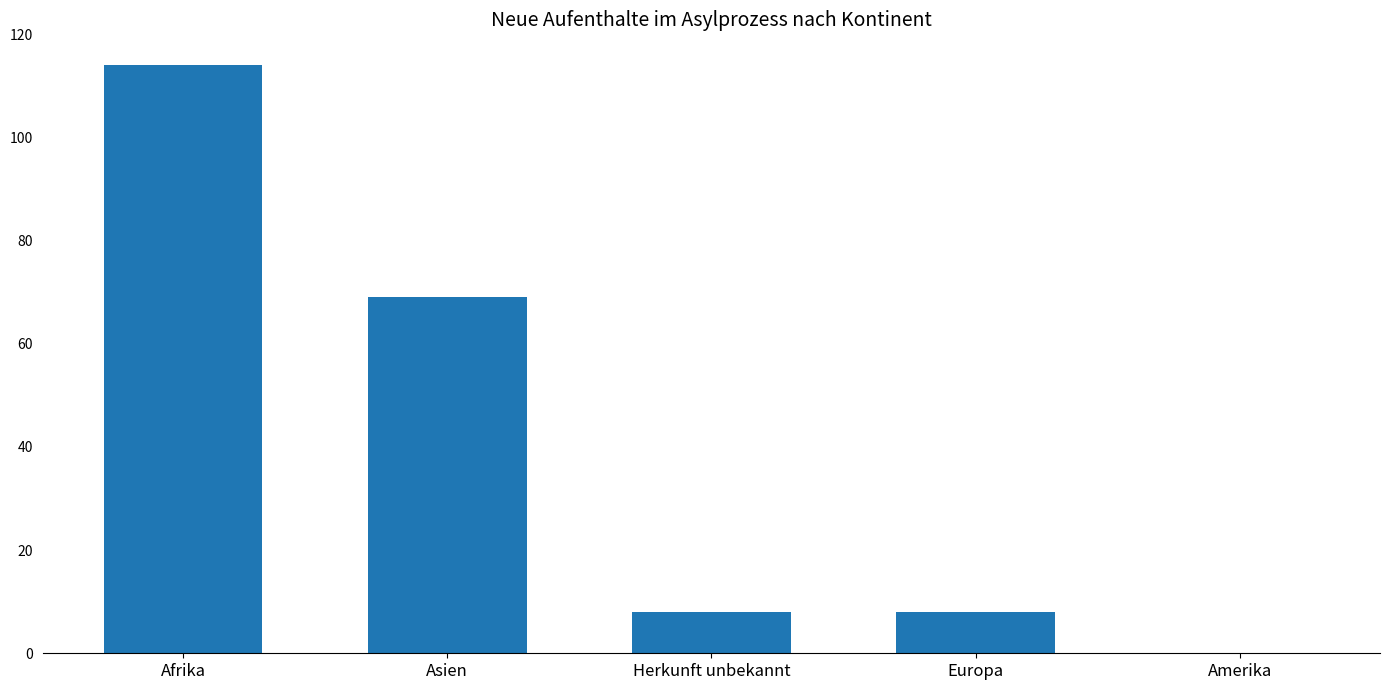

How many values are above zero?

4